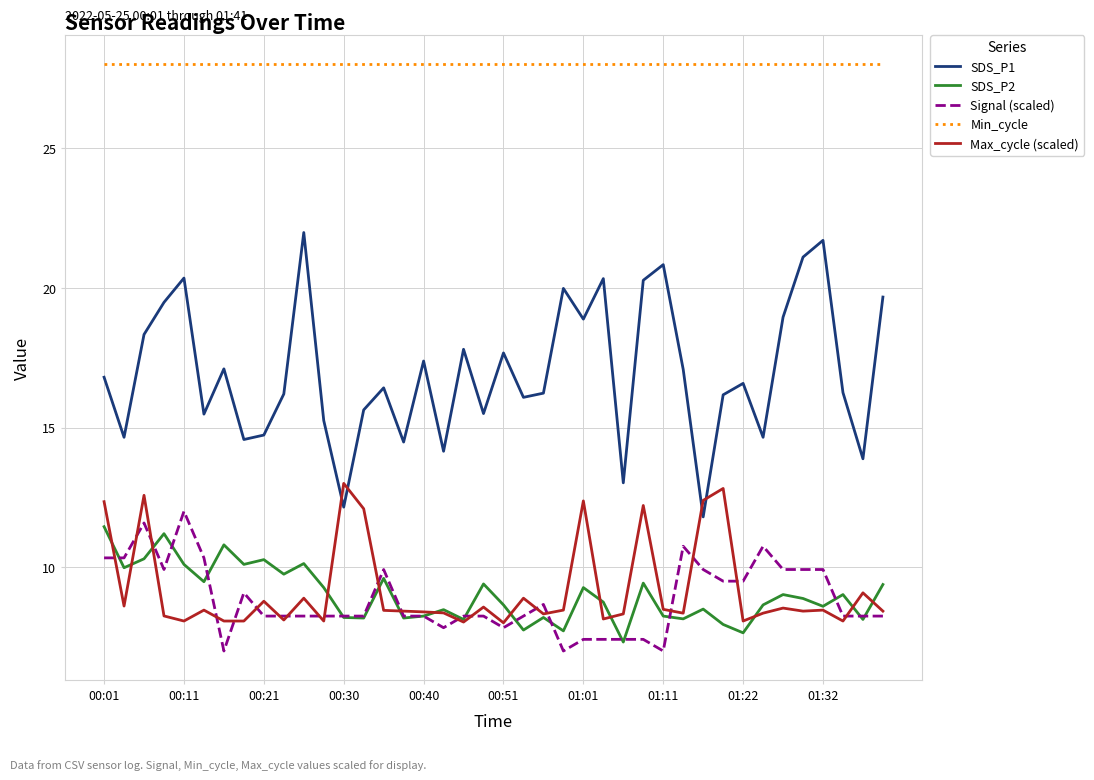

What is the minimum value shown in the chart?

7.0